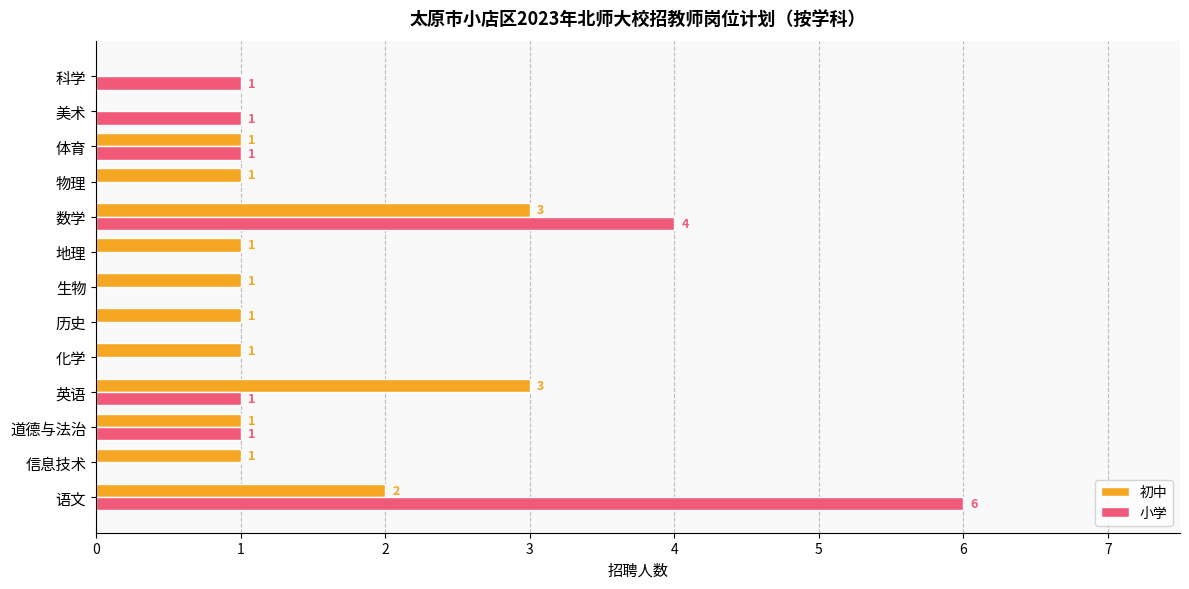

At which label is 小学 closest to 3?

数学